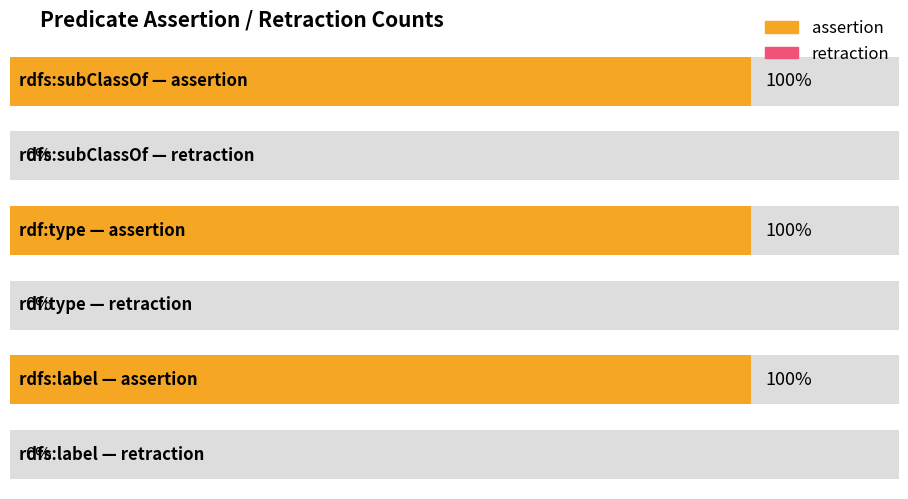

The retraction series shows 0 at rdfs:label. True or false?

True